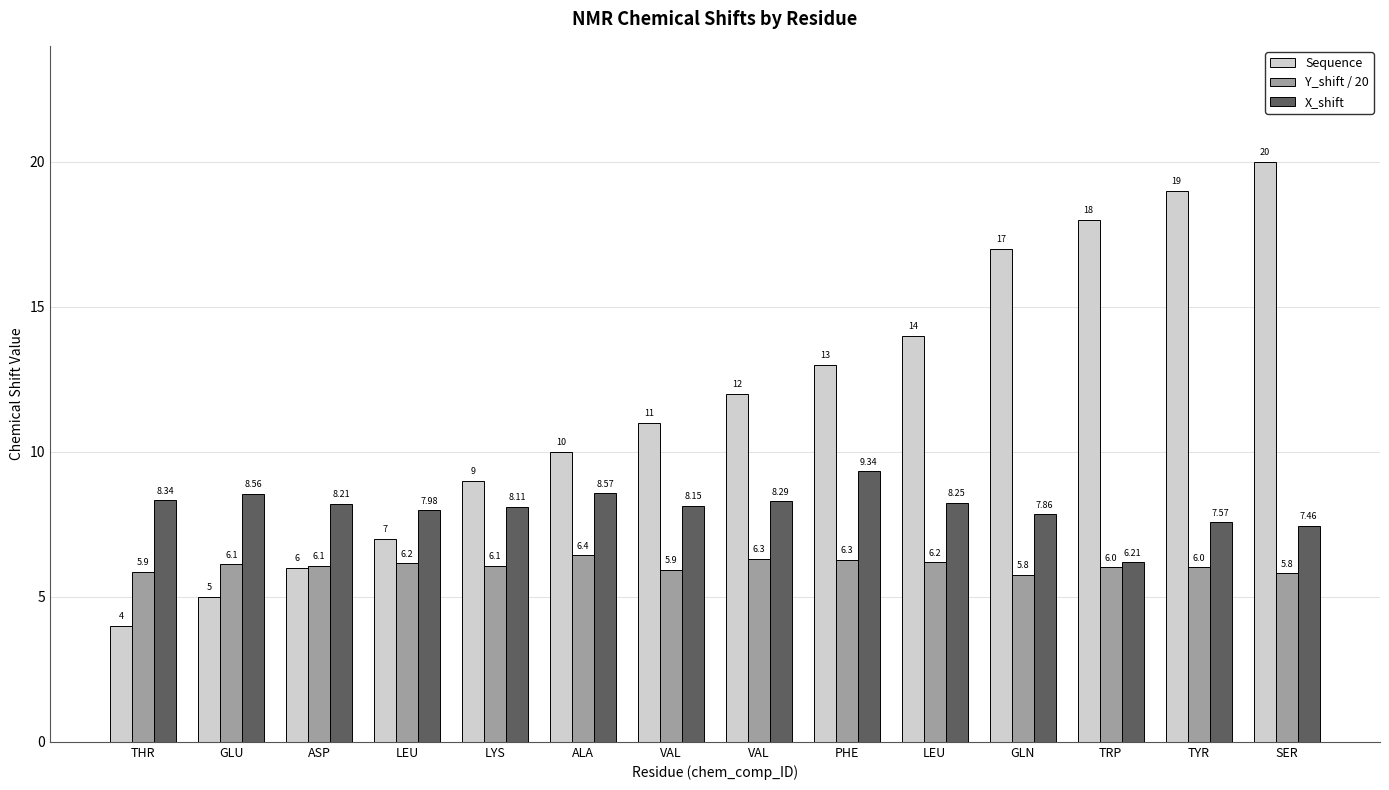

Which series has the largest total across all categories?

Sequence